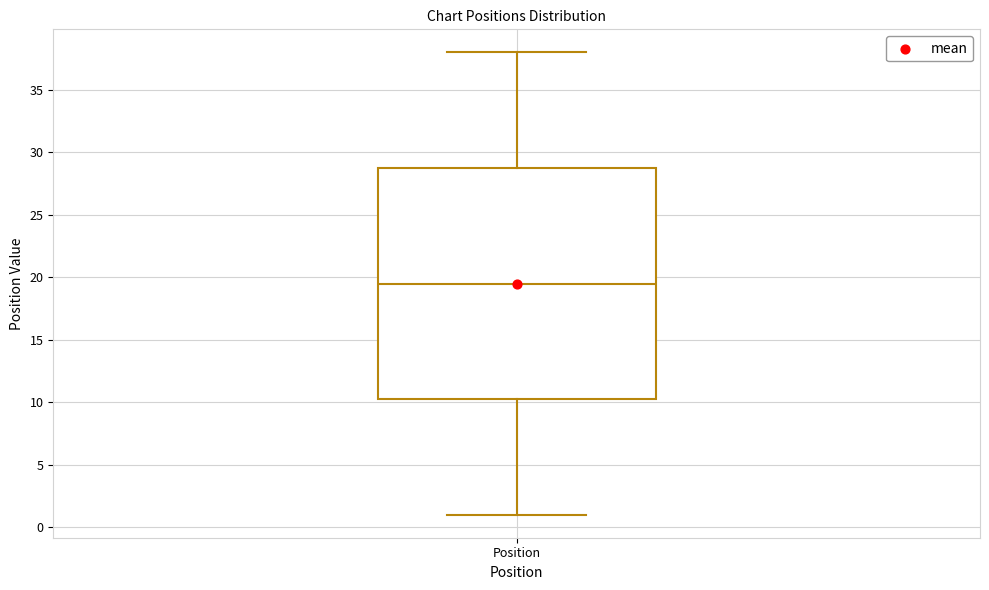

Transcribe this box plot: give where the median line is, the range the box spans, and where the two whiskers end, as read against the y-axis. The values are not printed on the chart, so give them approximately, as read against the axis.

median 19.5, box 10.5 to 29.0, whiskers 1.0 to 38.0